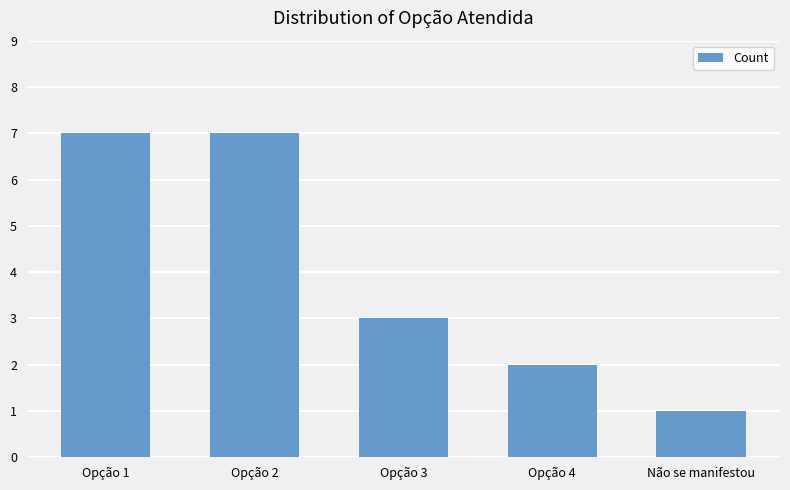

Reading right to left, list all the values displayed in this chart.

1	2	3	7	7